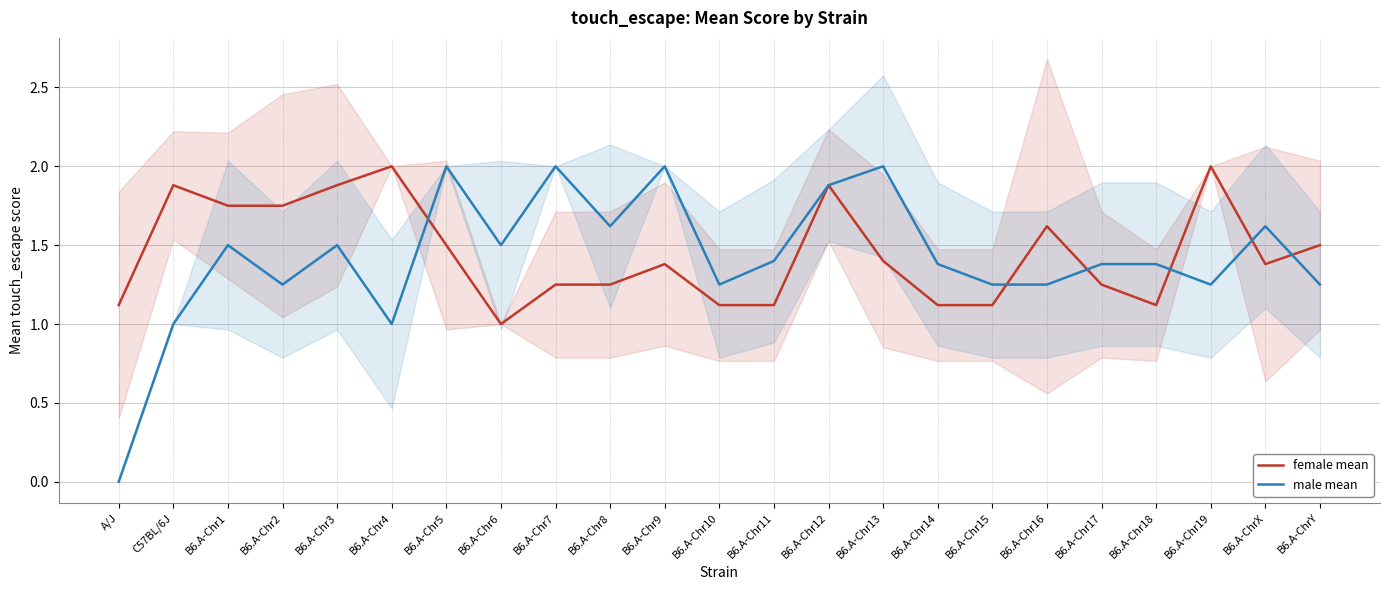

What is the value of the male mean point at the 7th from the left?

2.0